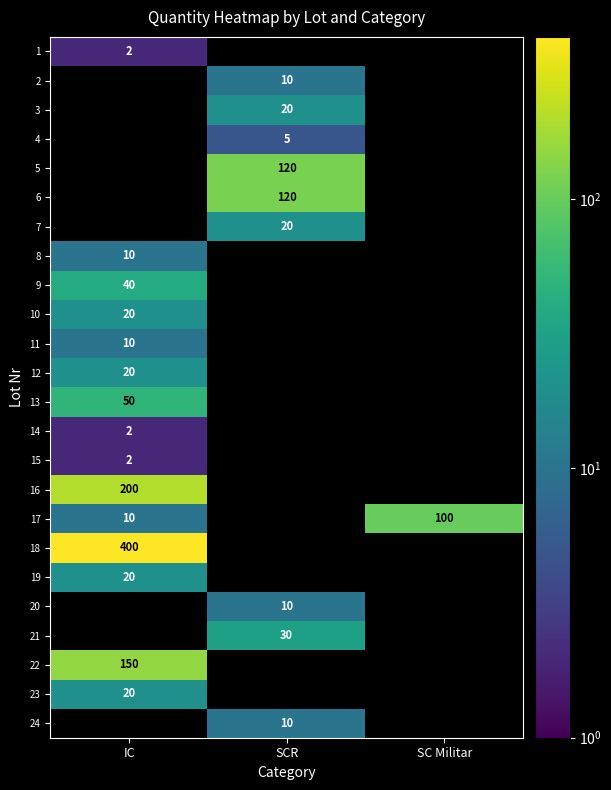

The value of 9 at IC is 40. True or false?

True